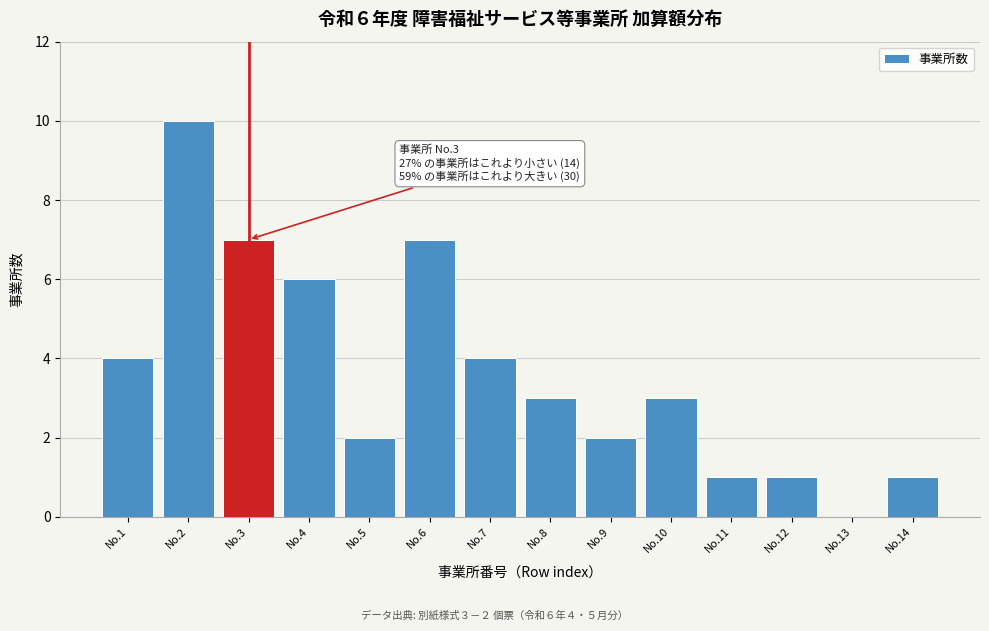

Reading right to left, transcribe all the data shown in this chart.

No.14=1	No.13=0	No.12=1	No.11=1	No.10=3	No.9=2	No.8=3	No.7=4	No.6=7	No.5=2	No.4=6	No.3=7	No.2=10	No.1=4